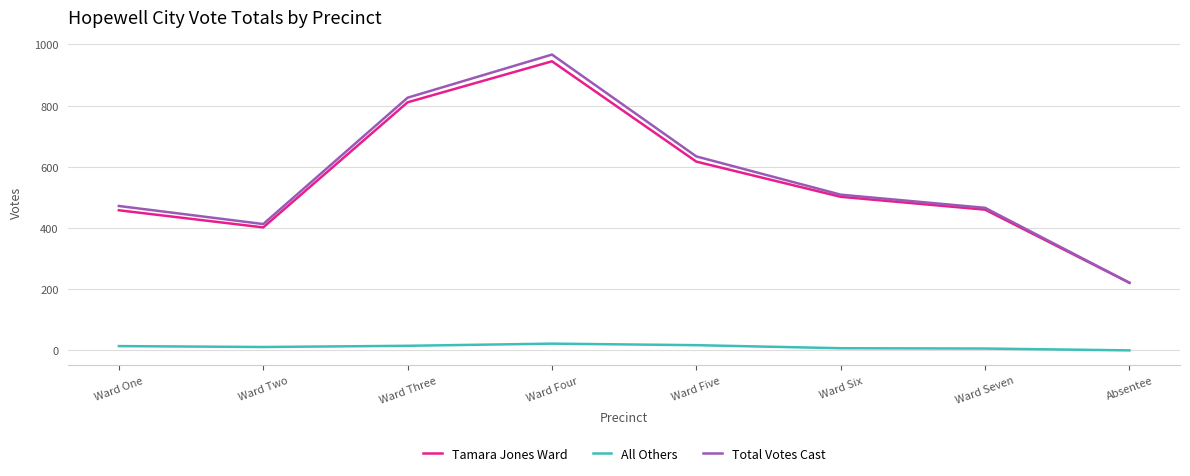

At Ward Two, list the series in order from largest to smallest.

Total Votes Cast, Tamara Jones Ward, All Others